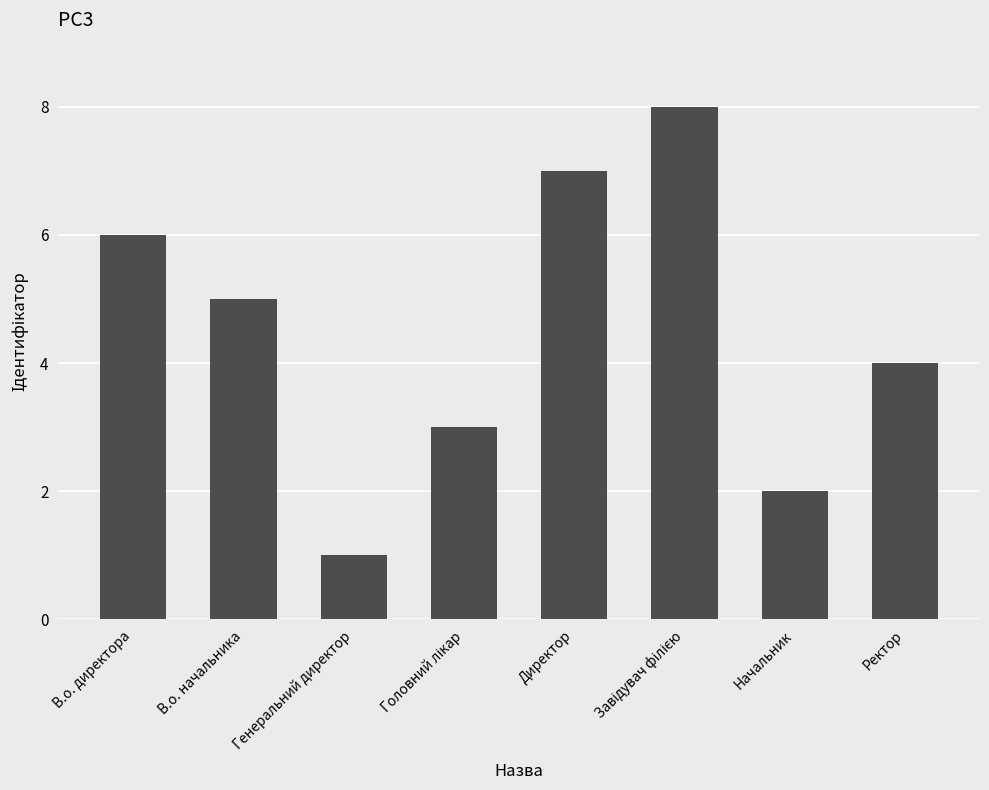

Reading right to left, list all the values displayed in this chart.

4	2	8	7	3	1	5	6